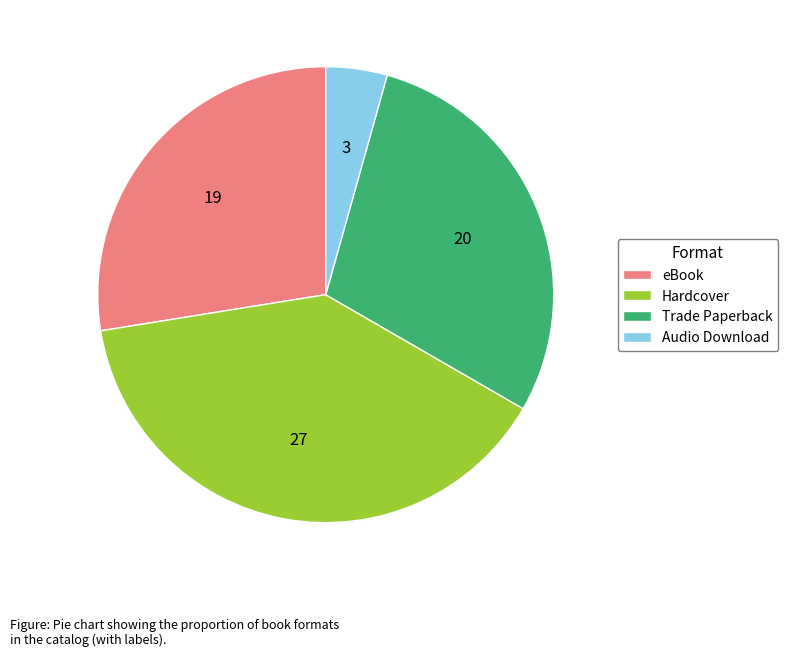

Count the number of slices in the pie.

4